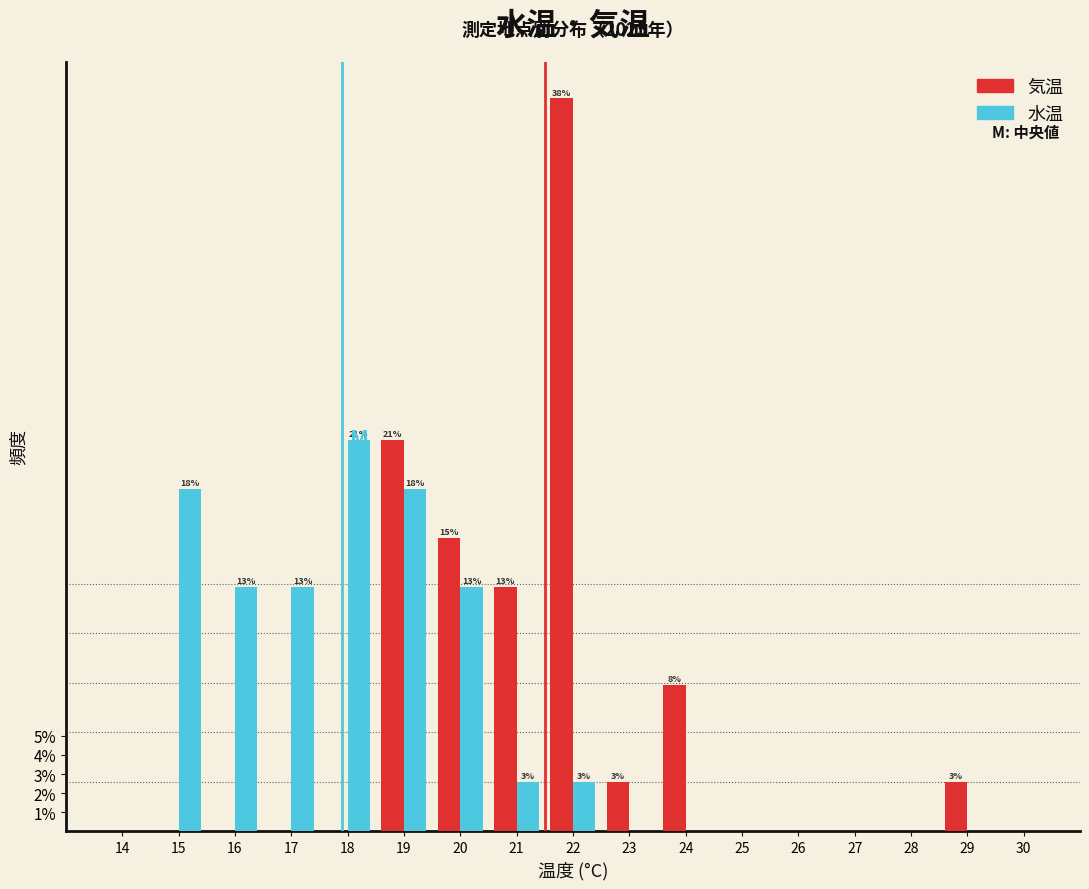

What is the total value across all series at 19?

38.5